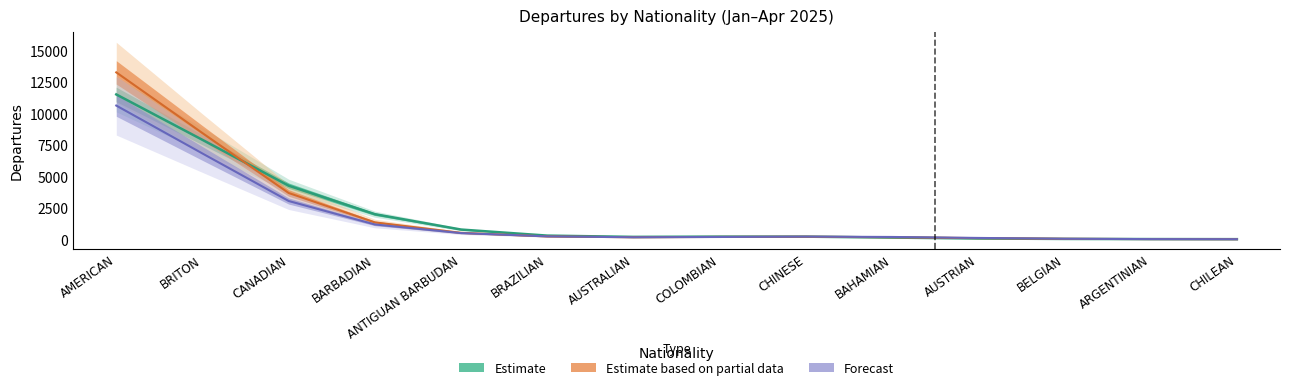

Does the chart have visible grid lines?

No